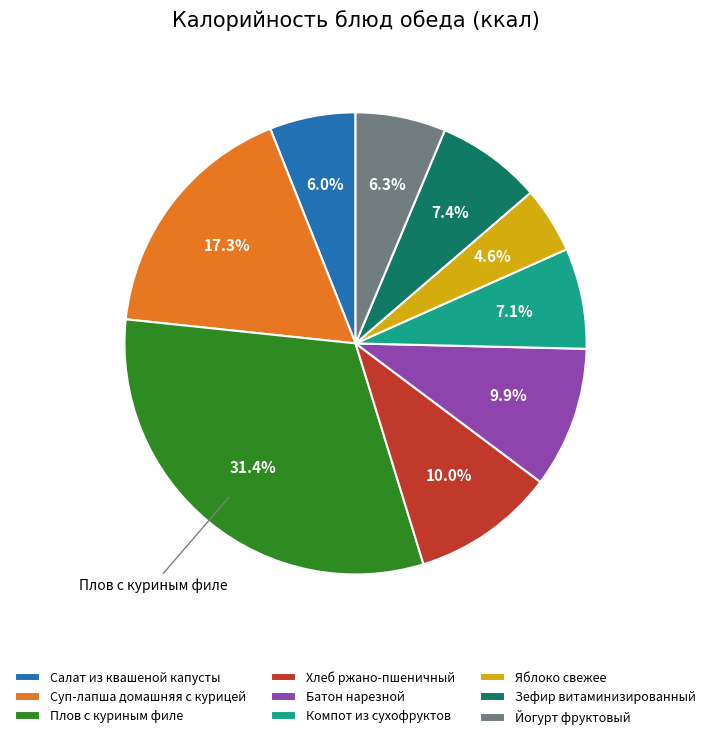

To the nearest percent, what percentage of the pie is Компот из сухофруктов?

7%